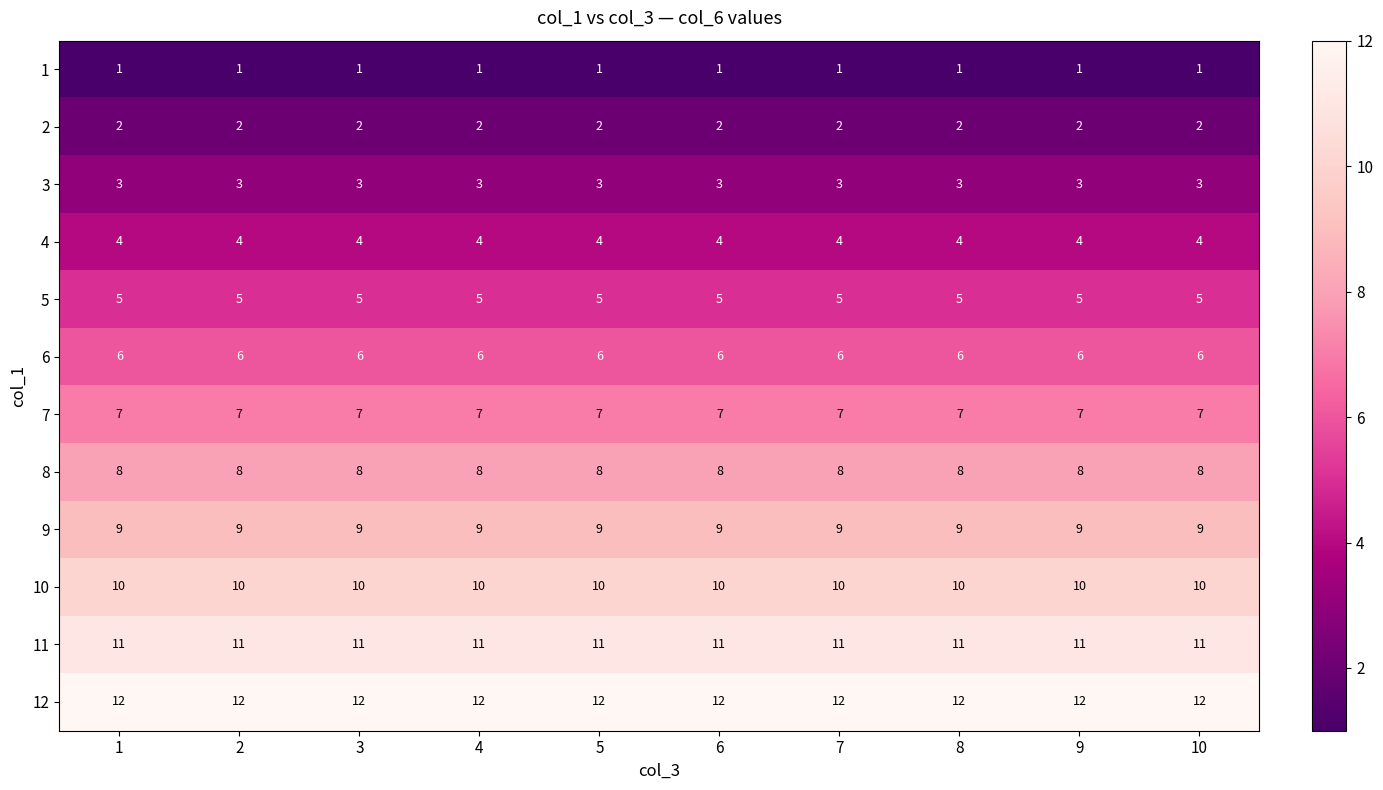

How many categories are shown in the chart?

10